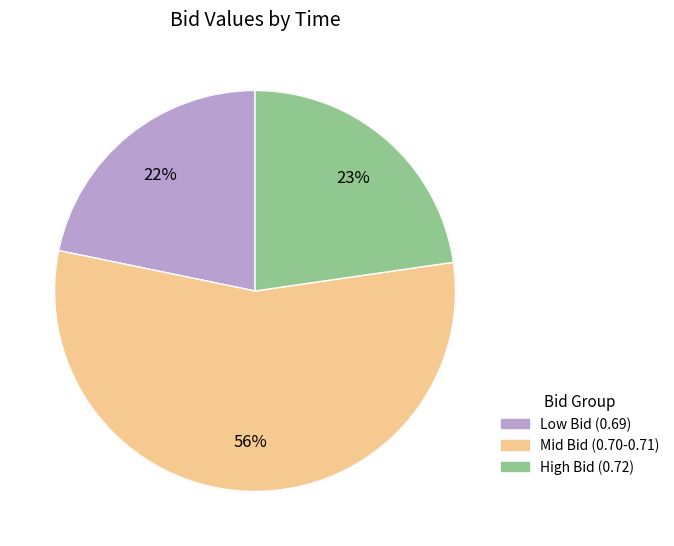

To the nearest percent, what is the average slice percentage?

33%